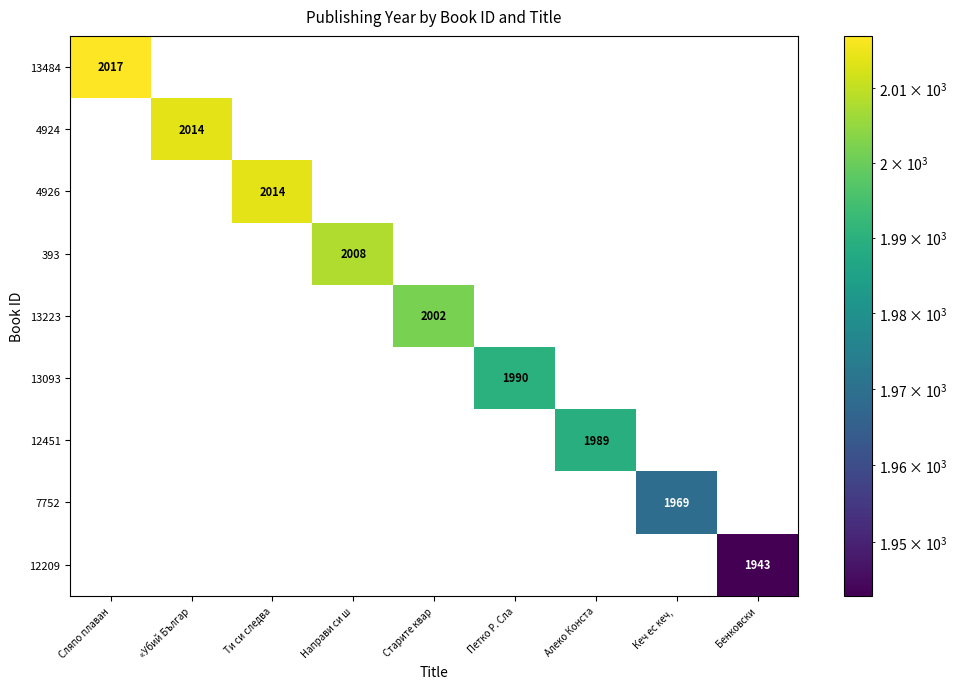

Is it true that 7752 equals 1187 at Кеч ес кеч, ?

False